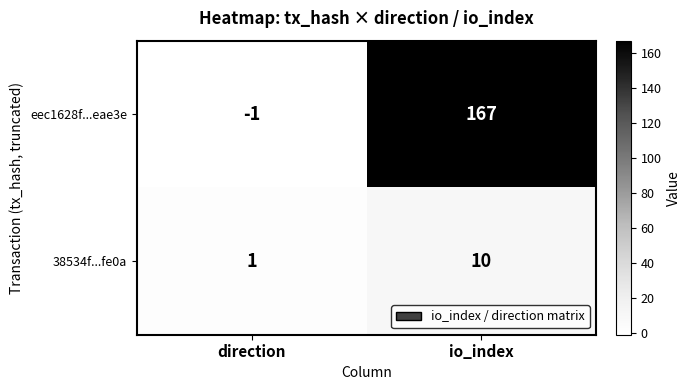

At which category is the sum across all series the highest?

io_index